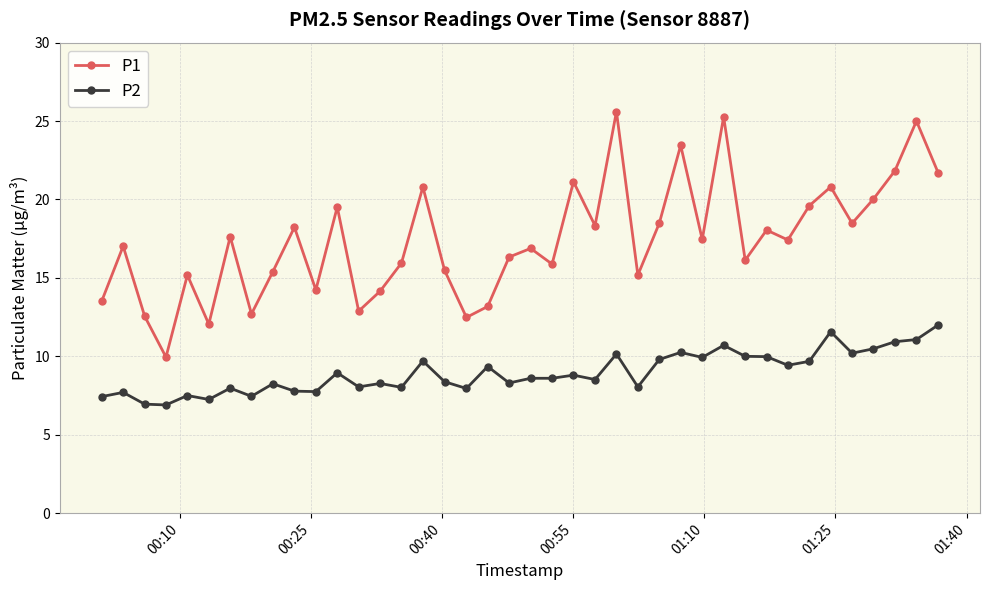

How many lines are shown in the chart?

2